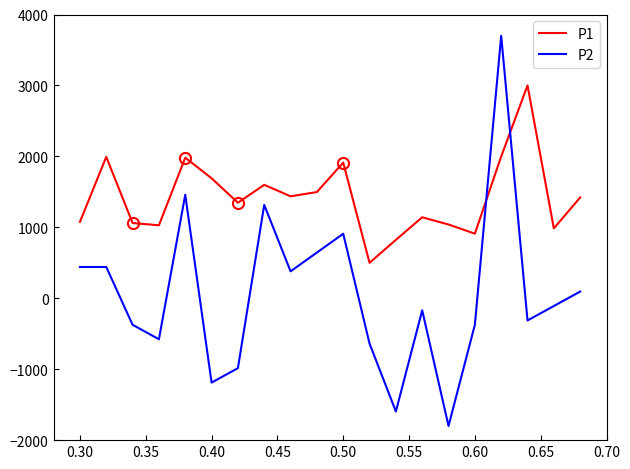

True or false: P2 and P1 intersect in this chart.

True